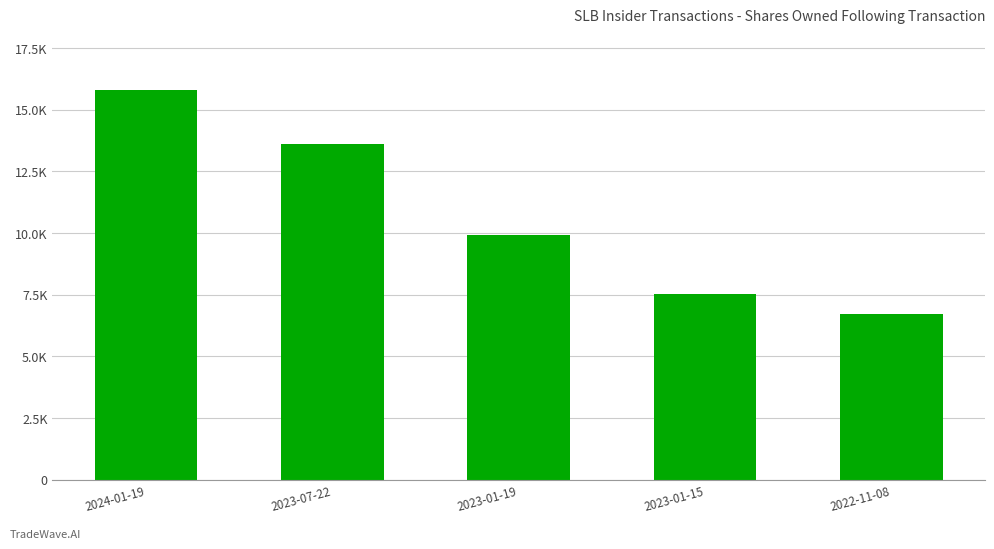

At which label is the value closest to 11263?

2023-01-19